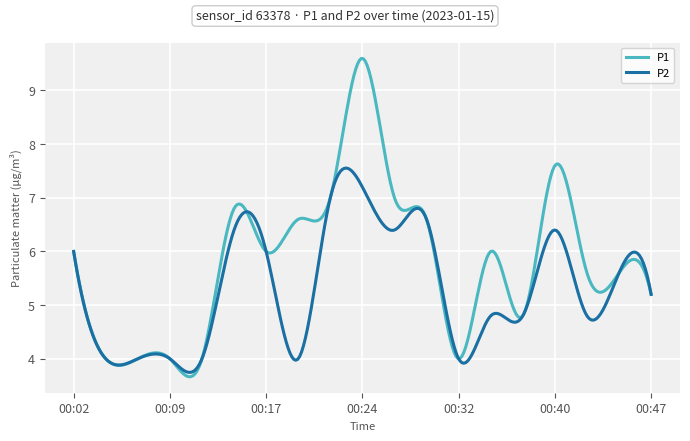

What is the maximum value for P2?

7.6